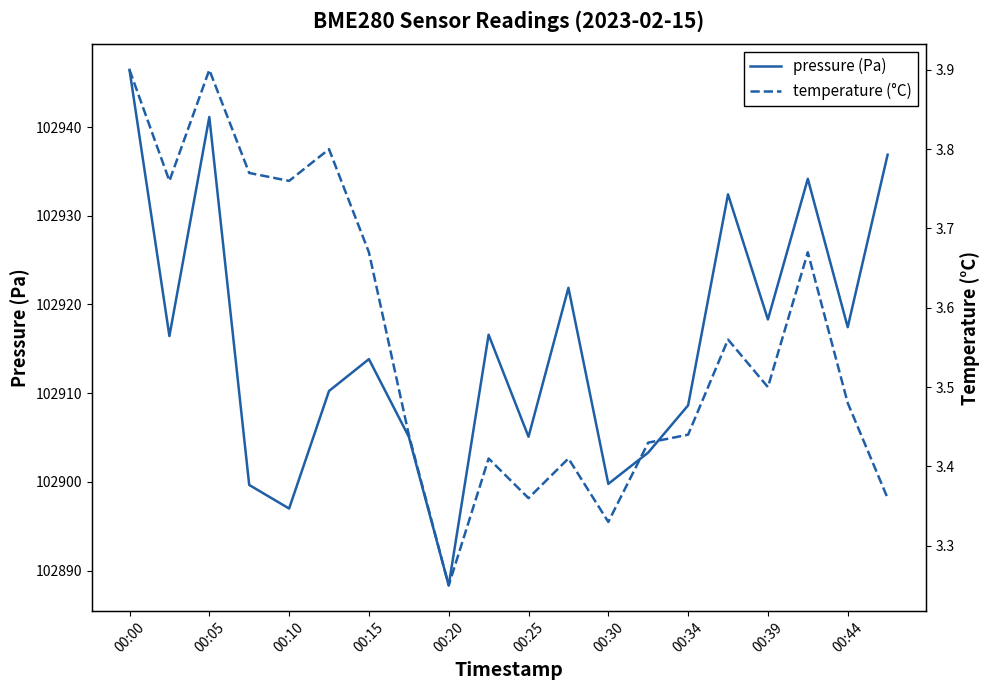

Reading right to left, transcribe all the data shown in this chart.

pressure (Pa): 102936.9	102917.4	102934.2	102918.3	102932.4	102908.6	102903.3	102899.8	102921.9	102905.1	102916.6	102888.3	102905.1	102913.8	102910.2	102897.0	102899.7	102941.1	102916.4	102946.4
temperature (°C): 3.4	3.5	3.7	3.5	3.6	3.4	3.4	3.3	3.4	3.4	3.4	3.2	3.4	3.7	3.8	3.8	3.8	3.9	3.8	3.9